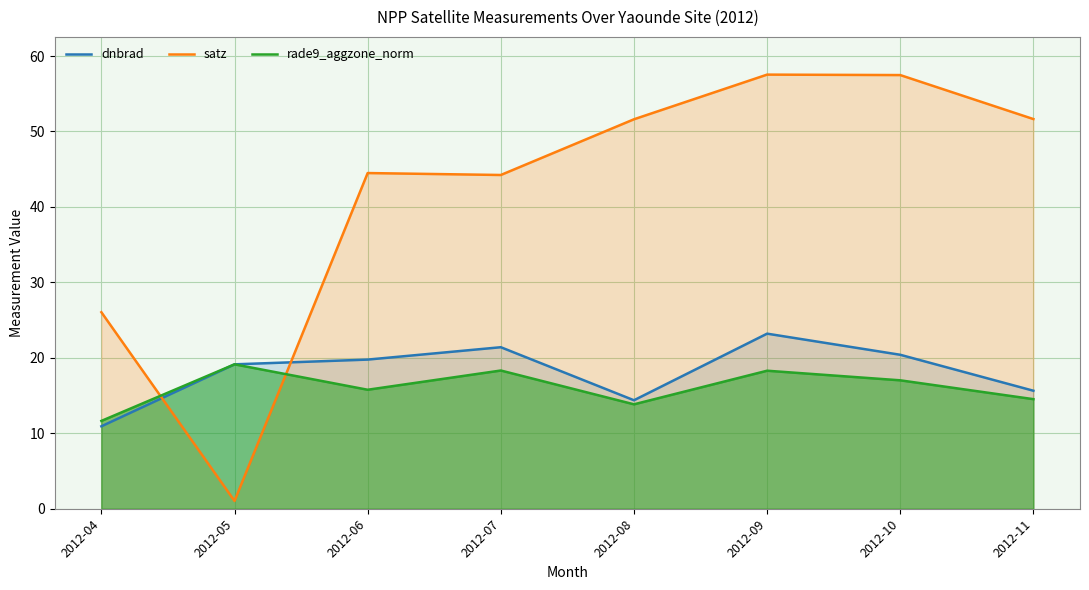

Is it true that satz equals 39.7 at 2012-04?

False